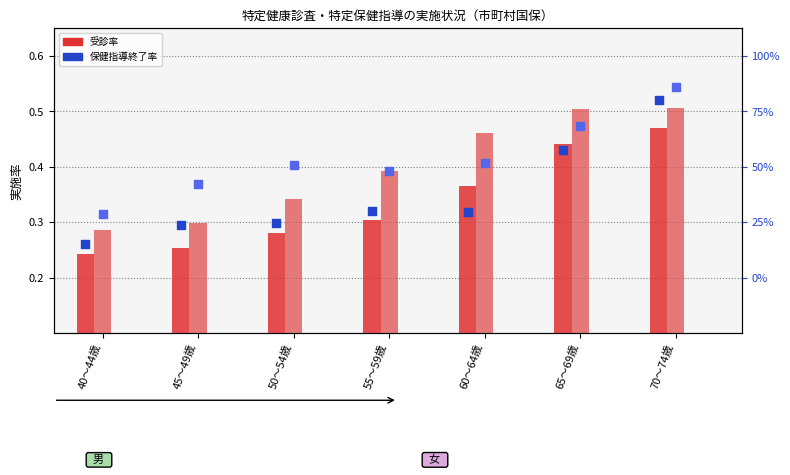

Which series has the largest Y range (max minus min)?

男_保健指導終了率